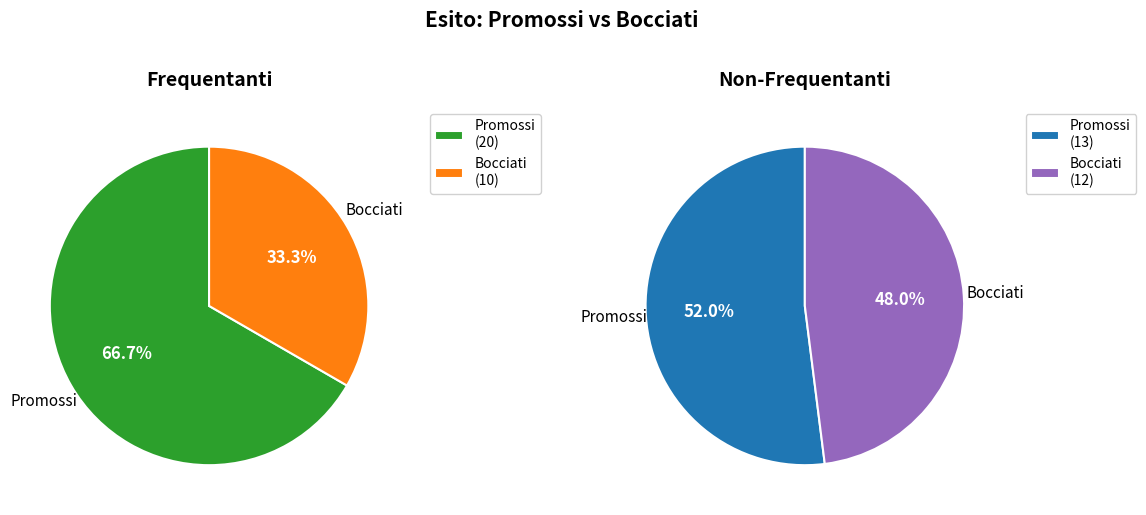

Which slice represents more than half of the pie?

Promossi